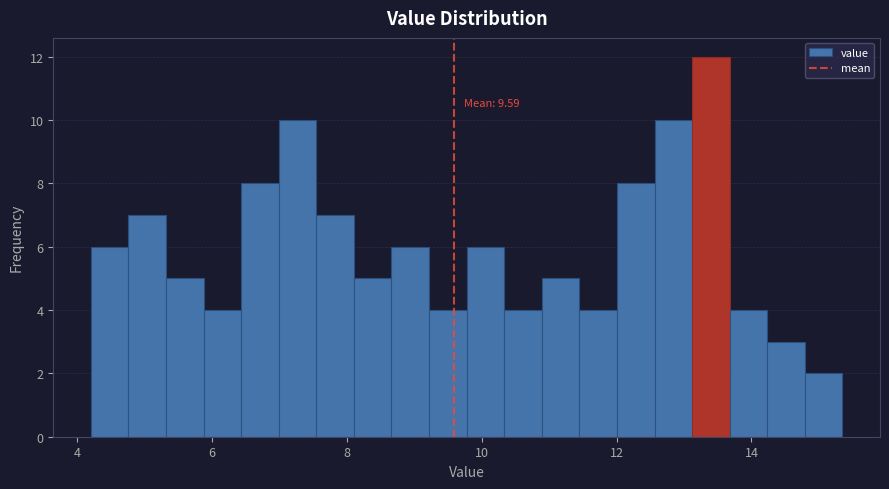

Around what value on the x-axis is the tallest bar? Give the approximate position of its centre, as read against the axis.

13.4